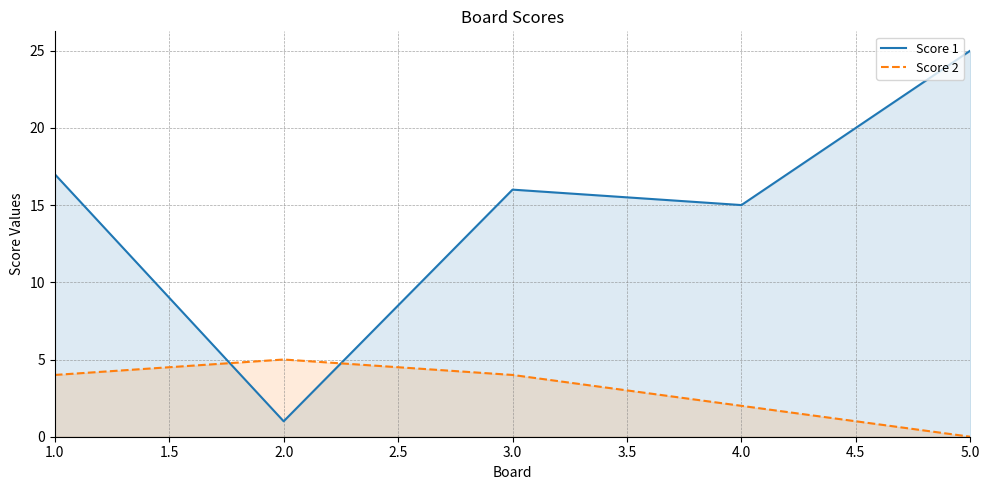

At how many categories does at least one series exceed 17?

1